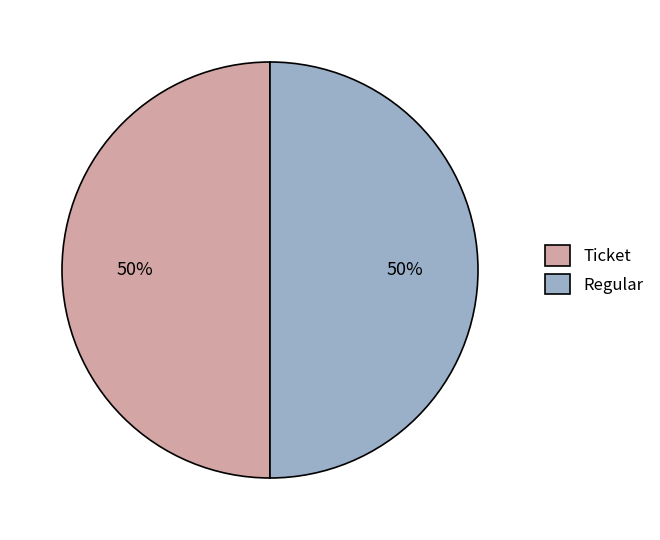

Approximately how many times larger is the value at Ticket compared to Regular?

1.0